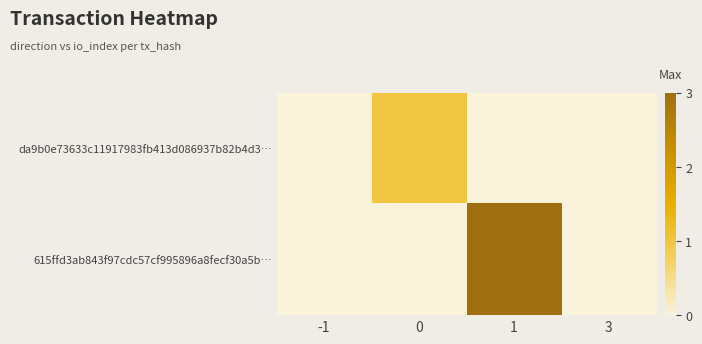

Rank the series at 0 from highest to lowest value.

da9b0e73633c11917983fb413d086937b82b4d3…, 615ffd3ab843f97cdc57cf995896a8fecf30a5b…